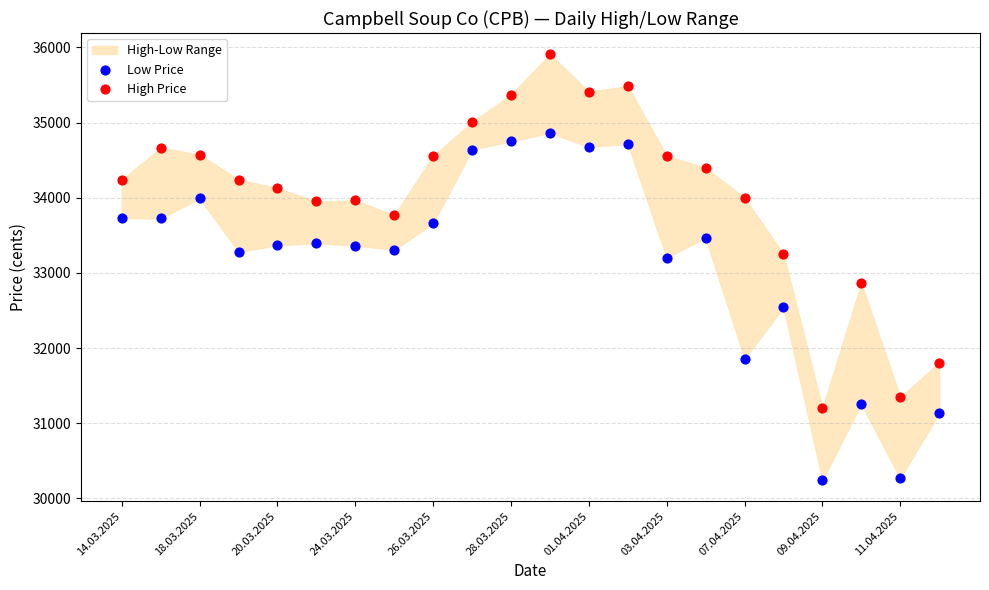

Across all data points, what is the range of Y values (max minus min)?

5665